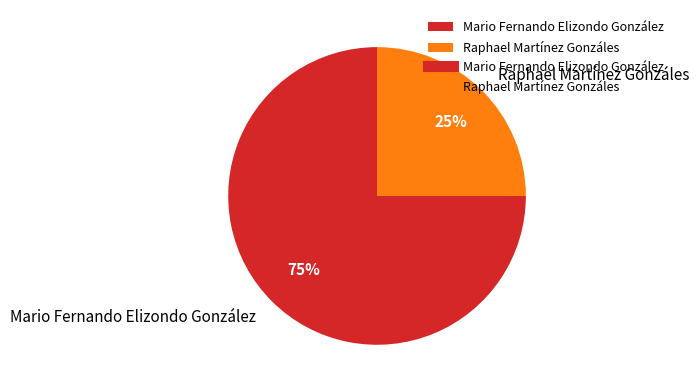

Combined, do Raphael Martínez Gonzáles and Mario Fernando Elizondo González account for over 50%?

Yes